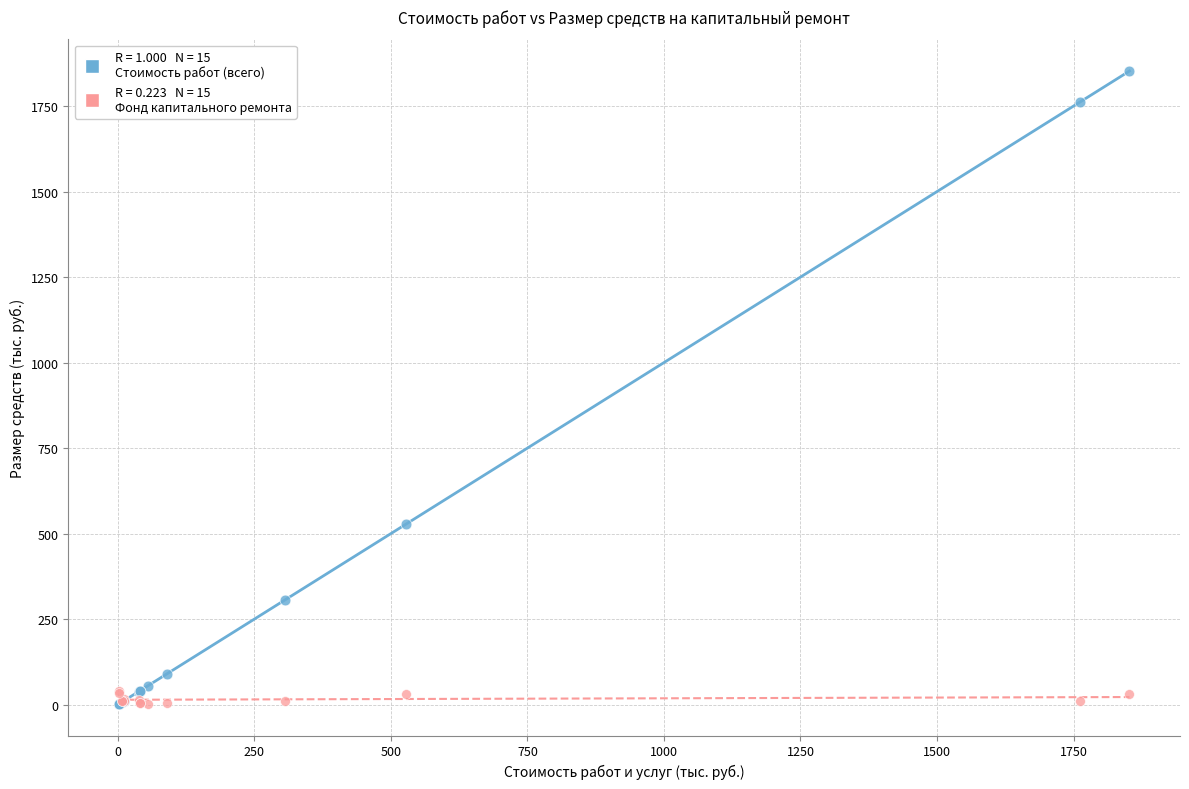

Across all series, what Y value is closest to 927?

528.0